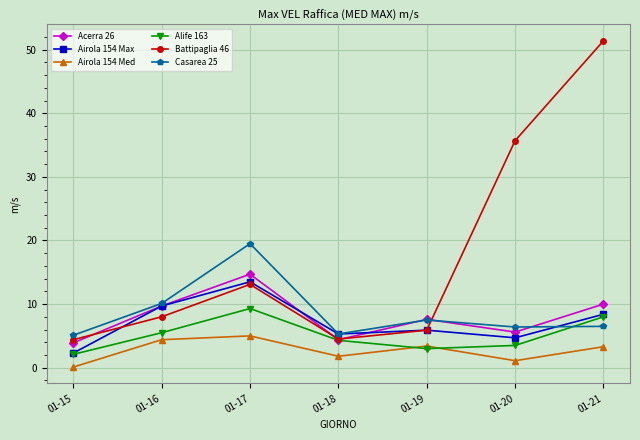

Rank the series by their maximum value, from highest to lowest.

Battipaglia 46, Casarea 25, Acerra 26, Airola 154 Max, Alife 163, Airola 154 Med